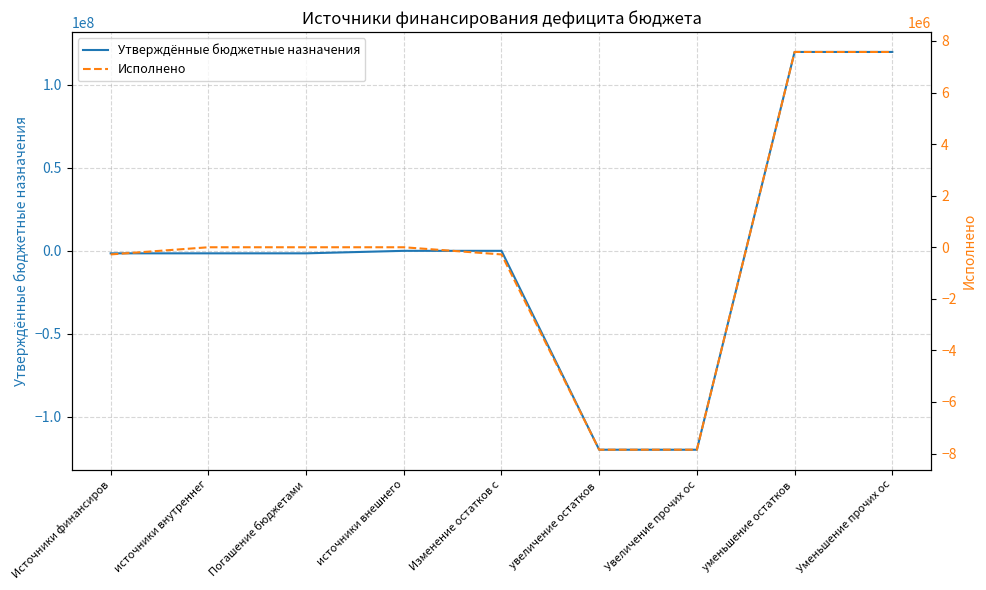

What is the sum of the Утверждённые бюджетные назначения values at увеличение остатков  and Источники финансиров?

-121334450.7